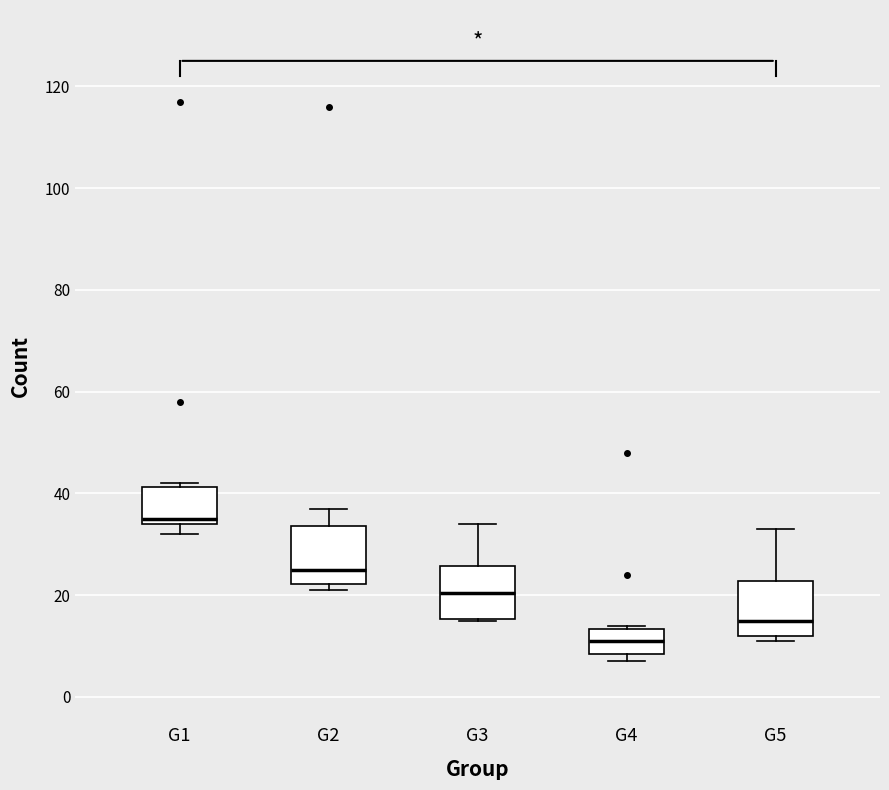

Where is the lower edge of the box for G2 on the y-axis? The values are not printed on the chart, so give them approximately, as read against the axis.

22